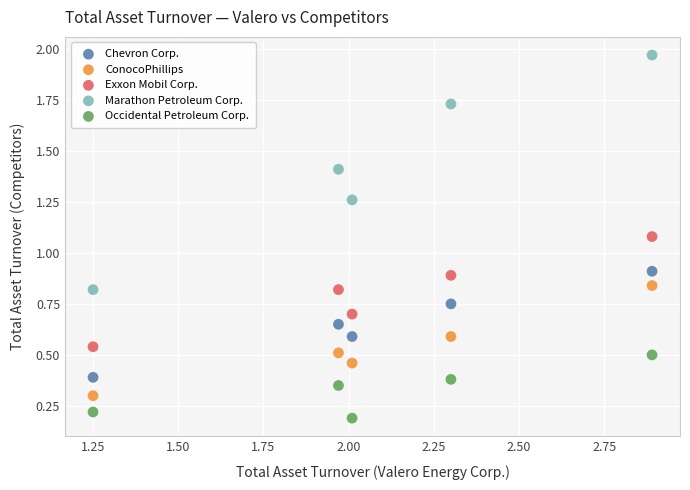

What is the X range (max minus min) for the scatter plot?

1.6